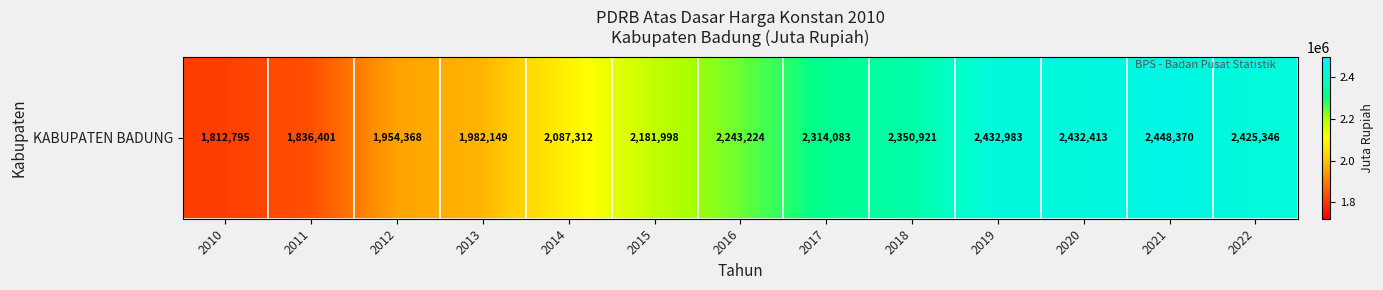

What is the maximum value shown in the chart?

2448369.6